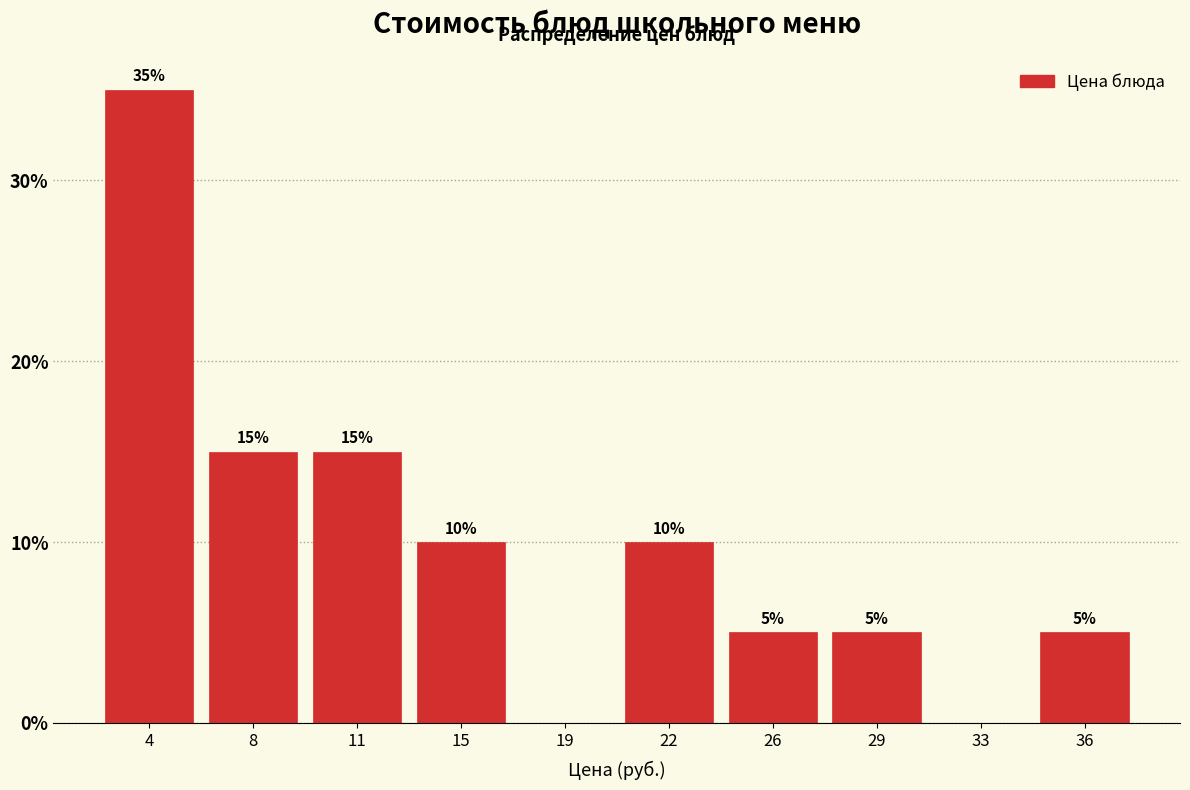

Reading right to left, extract all data points from this chart.

36=5	33=0	29=5	26=5	22=10	19=0	15=10	11=15	8=15	4=35